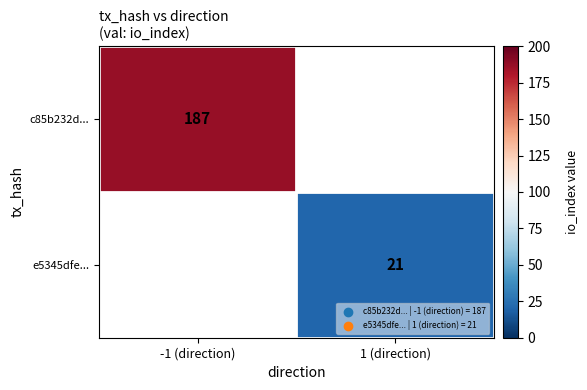

The c85b232d... series shows 67 at -1 (direction). True or false?

False